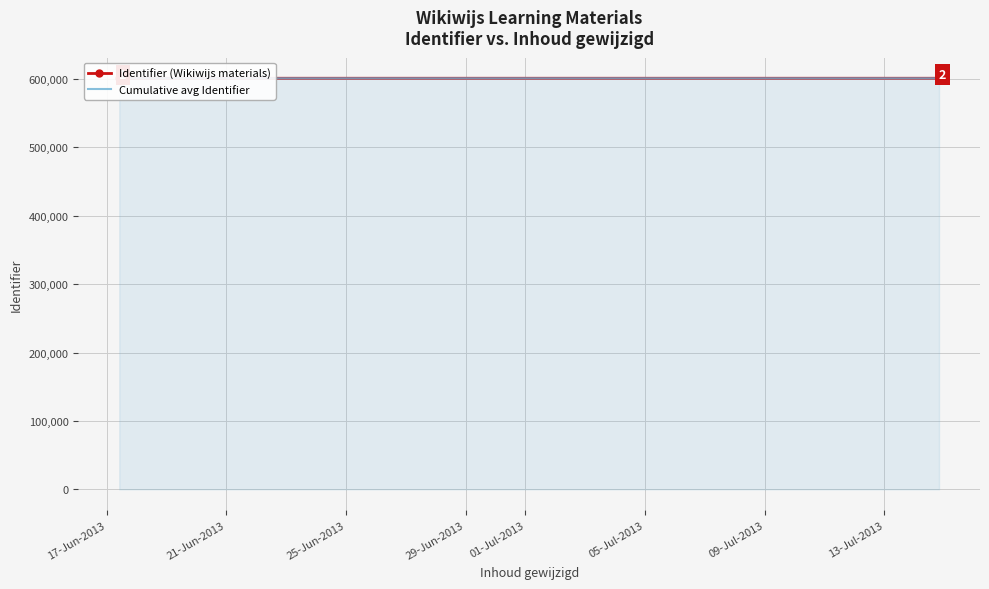

Between 01-Jul-2013 and 09-Jul-2013, which is larger?

09-Jul-2013